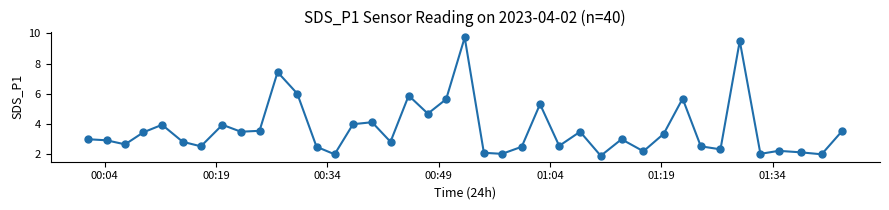

What is the difference between the maximum and second lowest values?

7.8